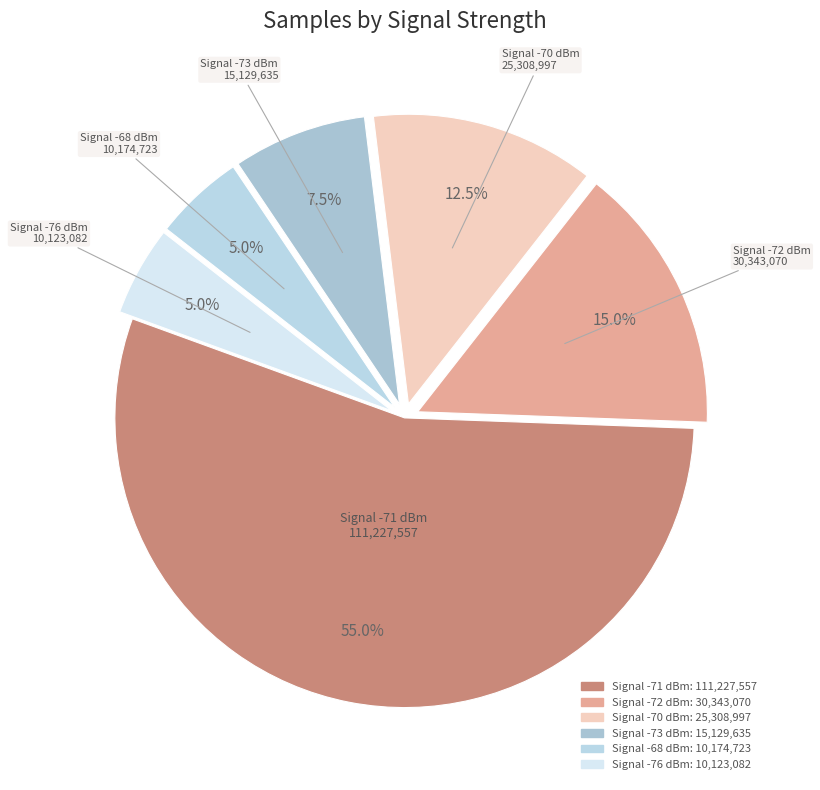

Count the number of slices in the pie.

6